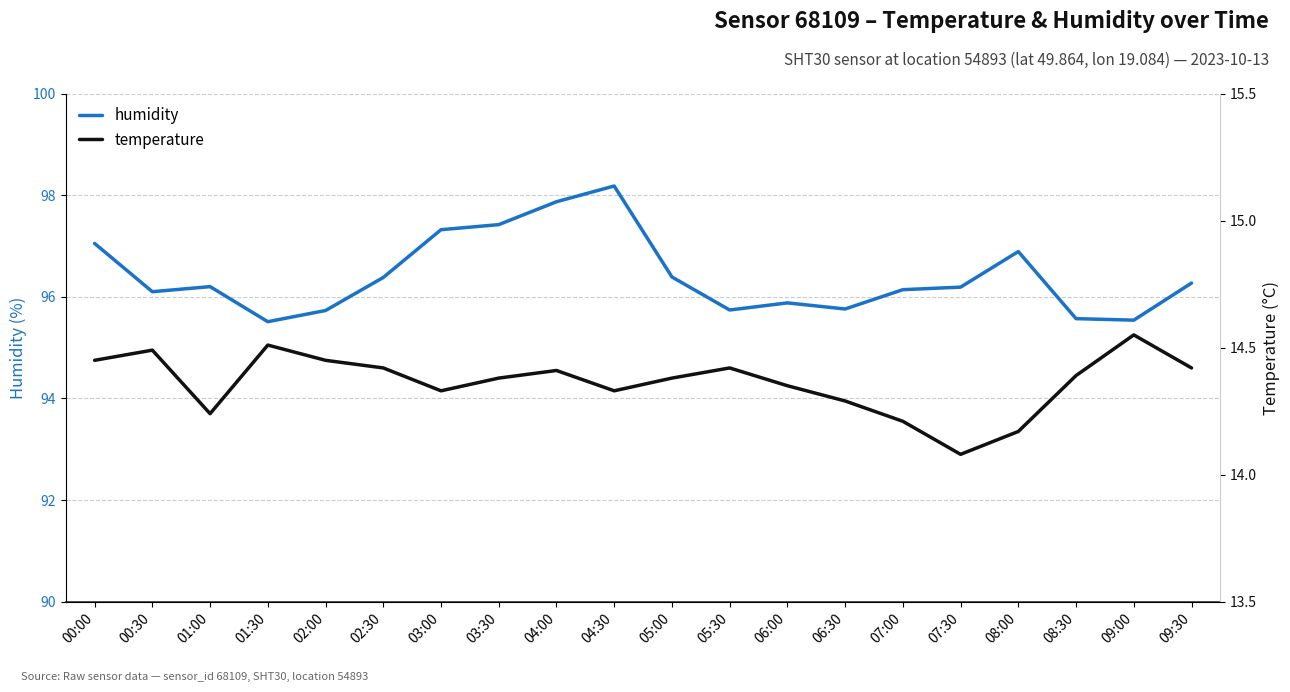

What is the average value of the temperature series?

14.4